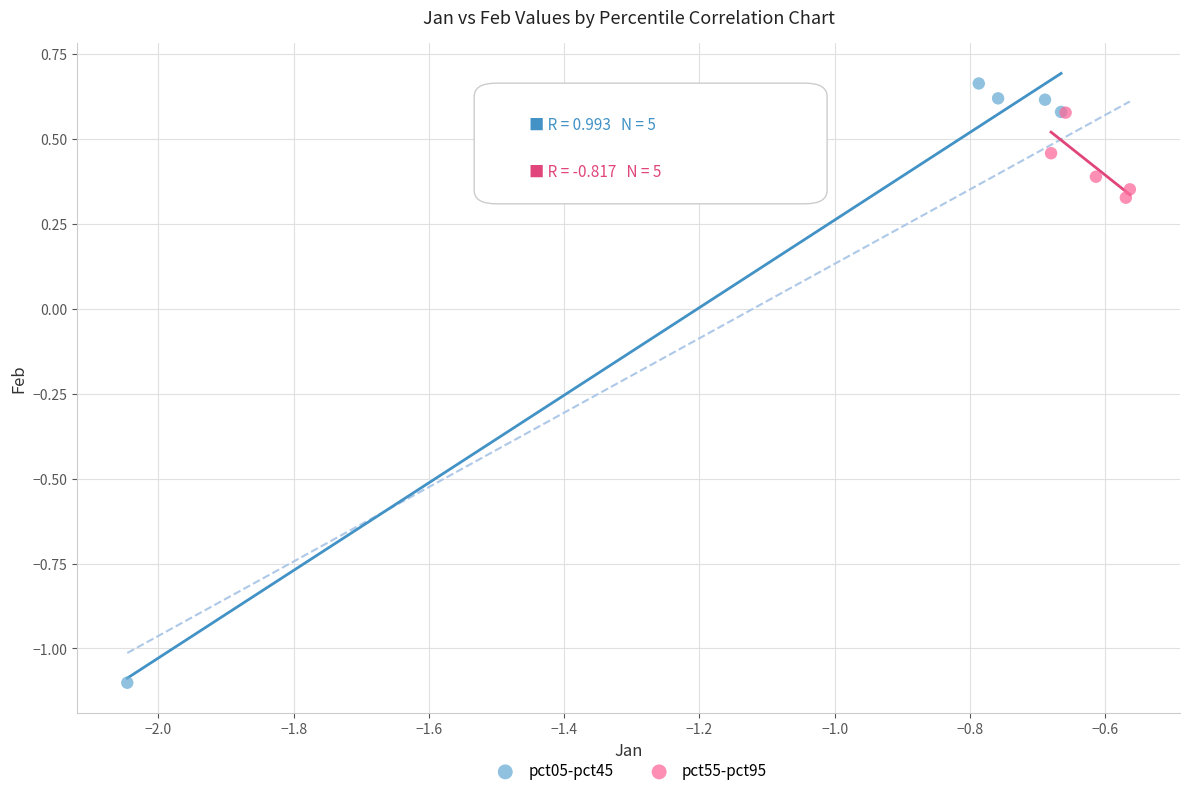

Which series contains the highest Y value?

pct05-pct45